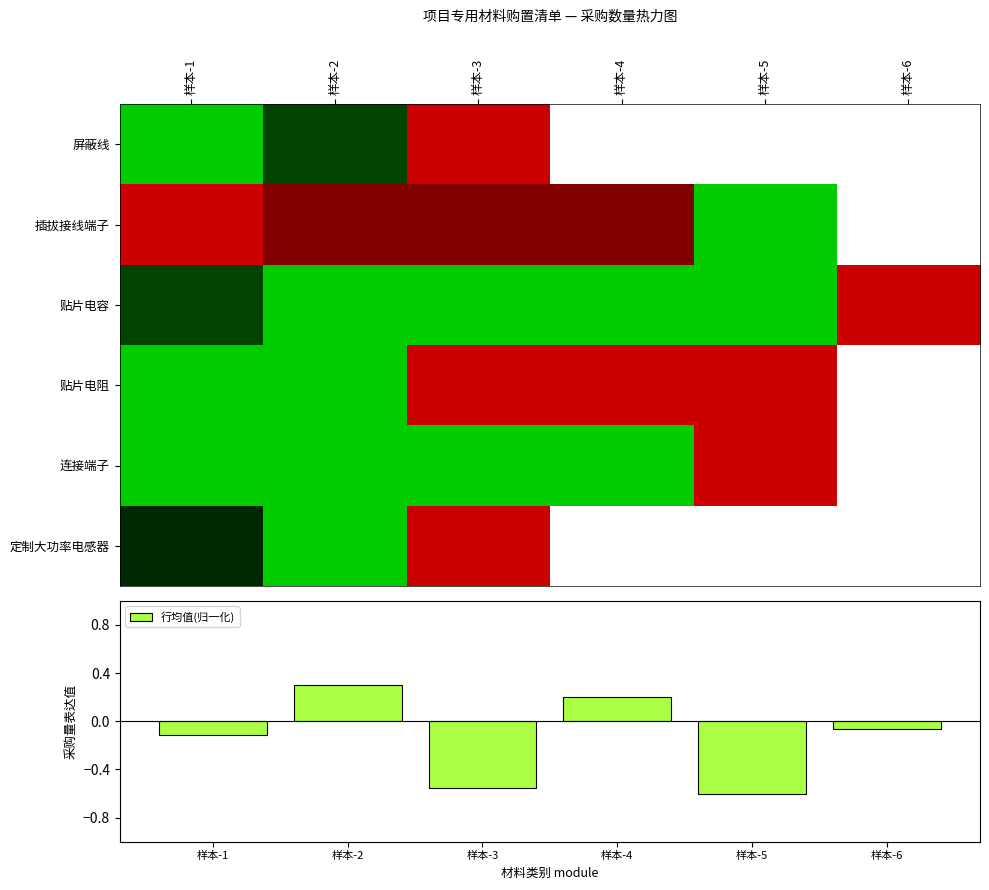

What is the maximum value for 行均值(归一化)?

0.3